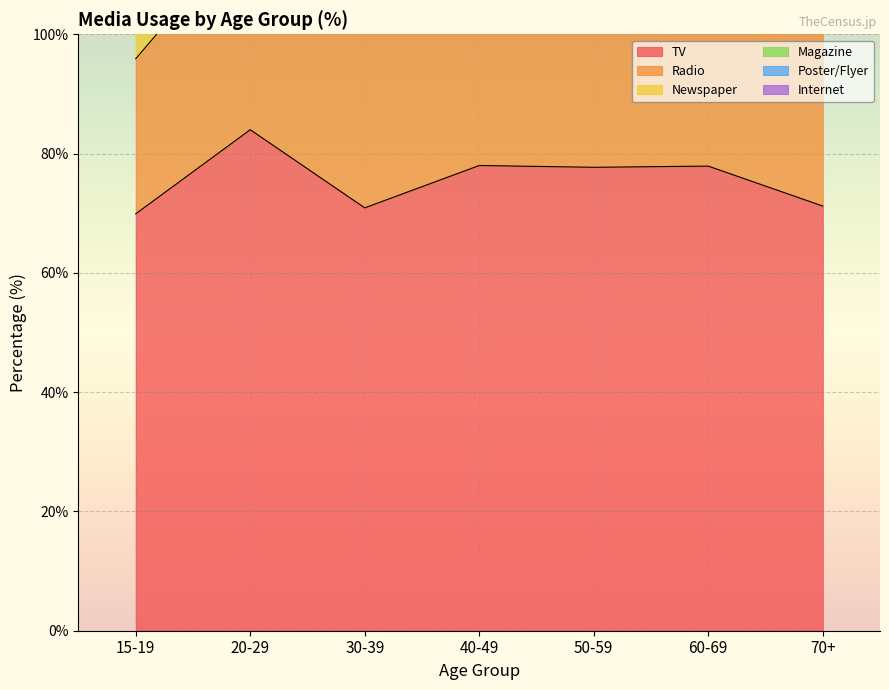

The TV series shows 71.2 at 70+. True or false?

True